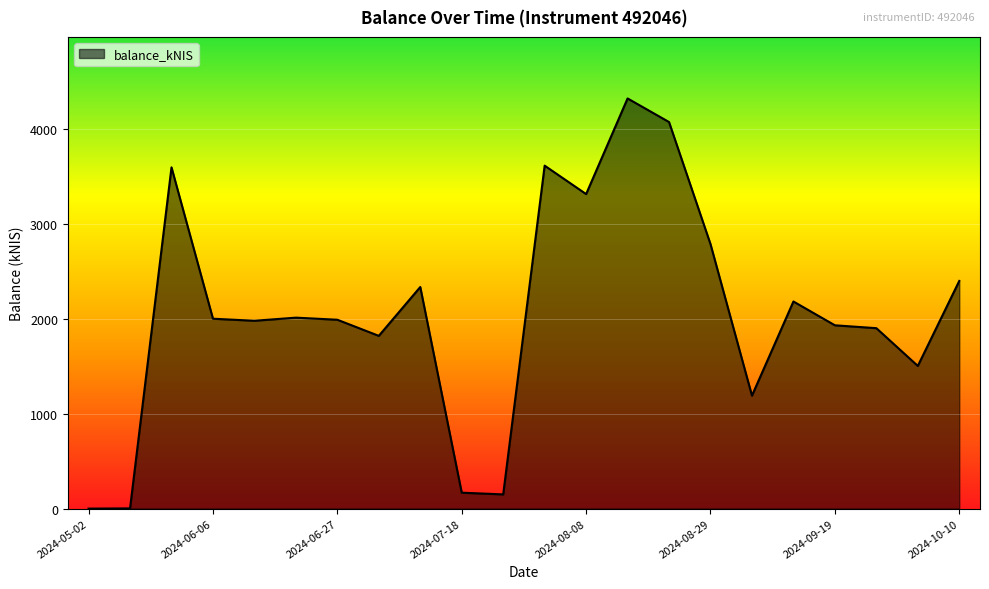

What is the difference between the maximum and minimum values?

4319.3